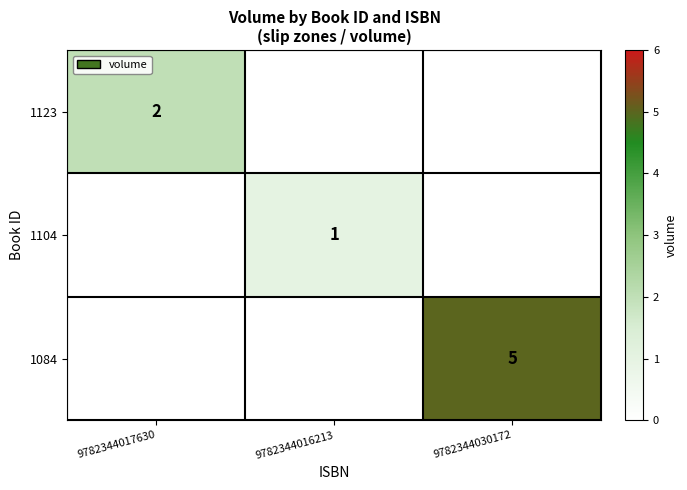

True or false: 1084 has a value of 8 at 9782344030172.

False